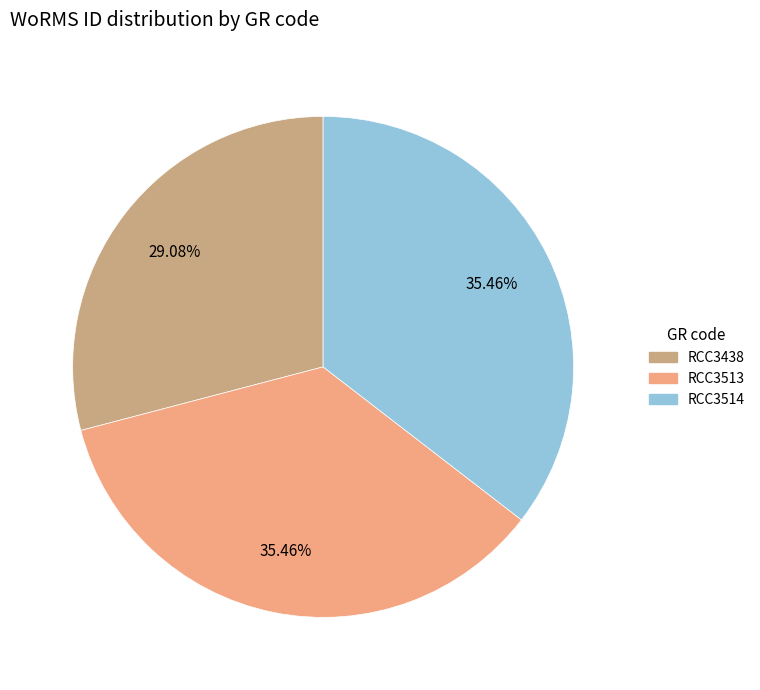

What percentage do RCC3513 and RCC3438 together represent?

64.5%